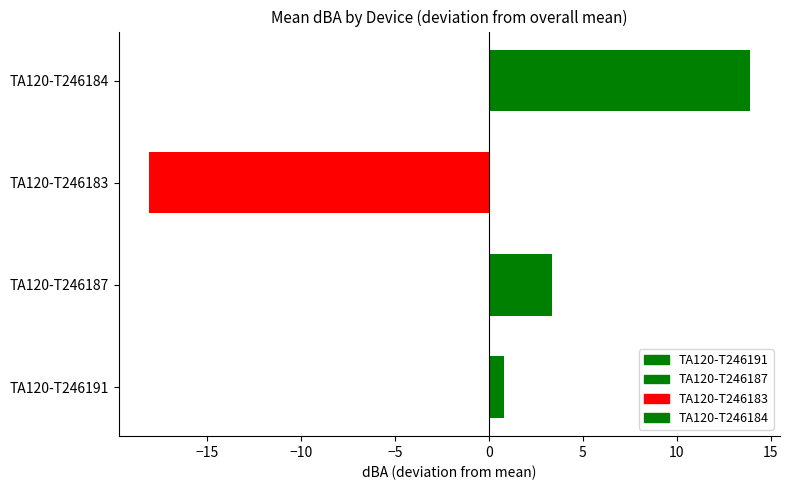

True or false: the data shows -18.1 at TA120-T246183.

True